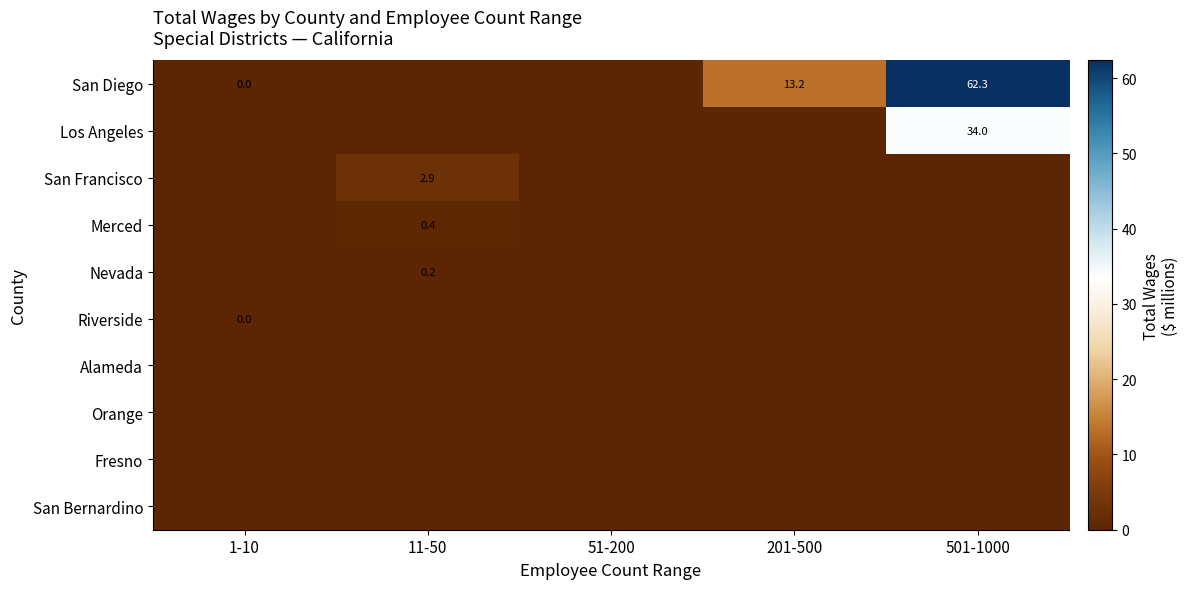

What is the greatest value displayed?

62.3